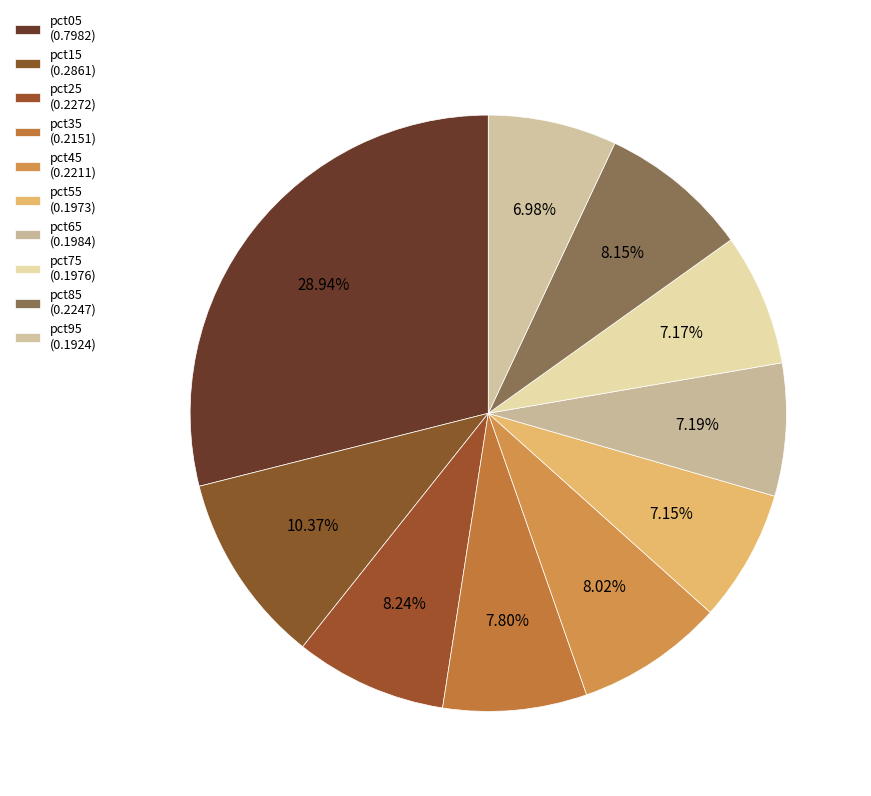

Count the number of slices in the pie.

10